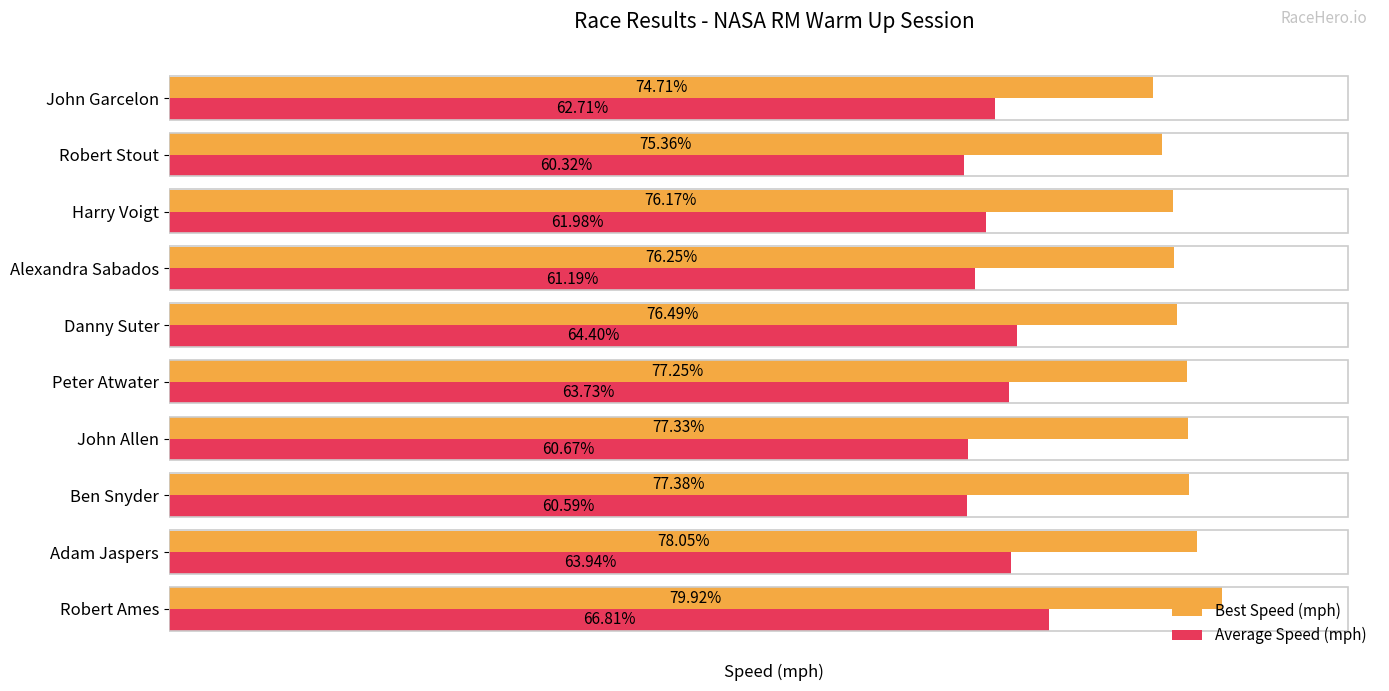

At which label is Best Speed (mph) closest to 77?

Peter Atwater